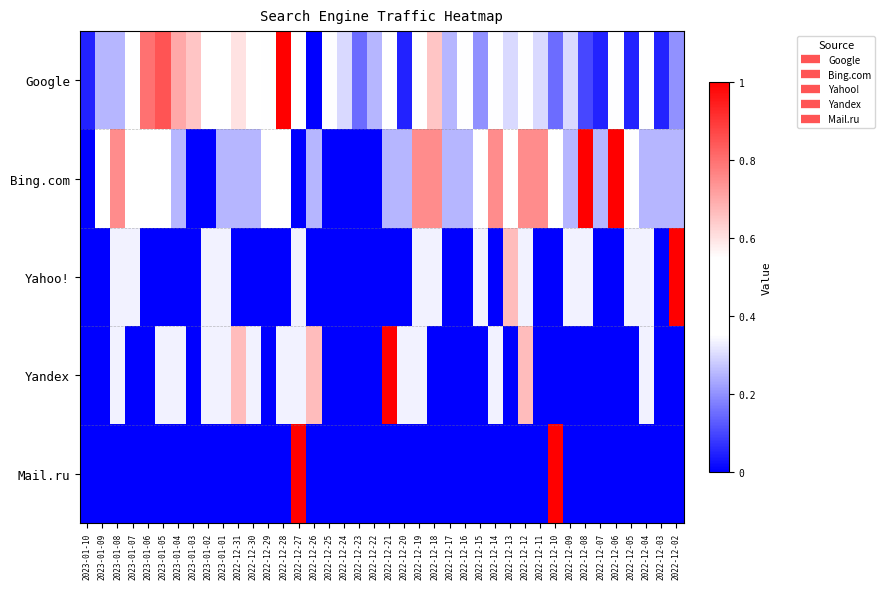

At how many categories does at least one series exceed 0?

40